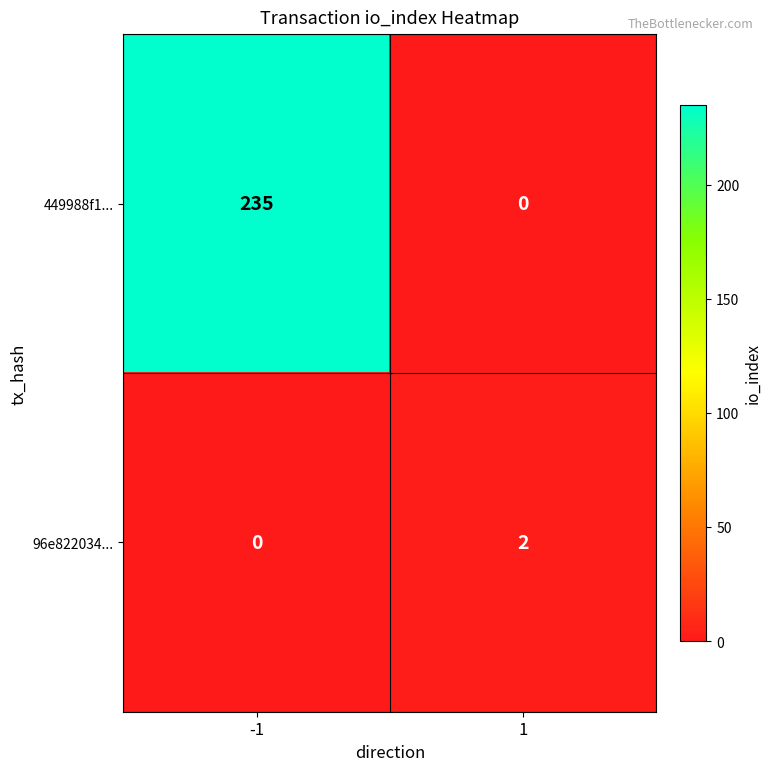

What is the total value across all series at -1?

235